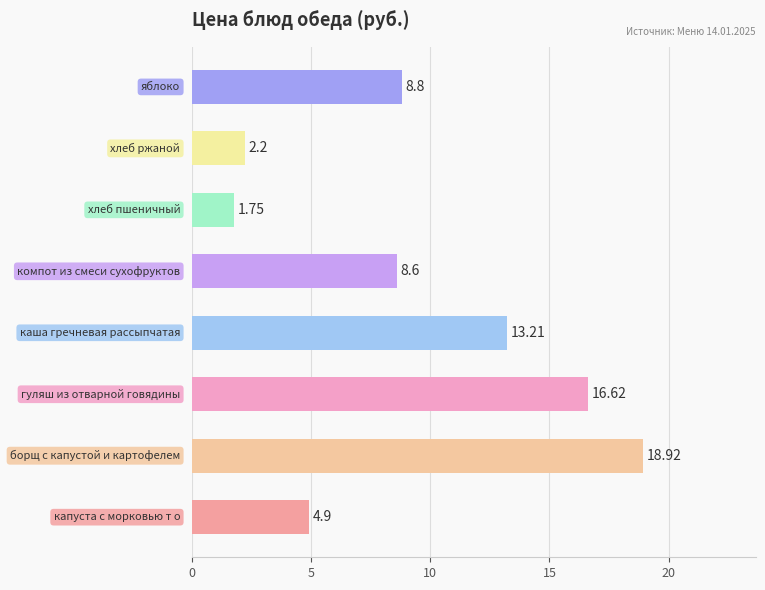

What is the average value?

9.4